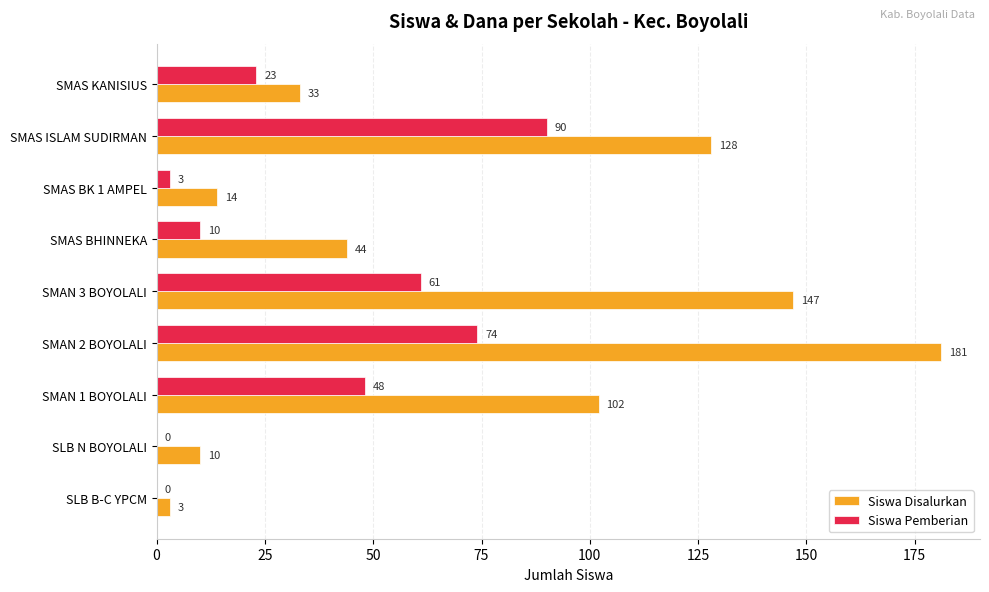

The Siswa Pemberian series shows 61 at SMAN 3 BOYOLALI. True or false?

True